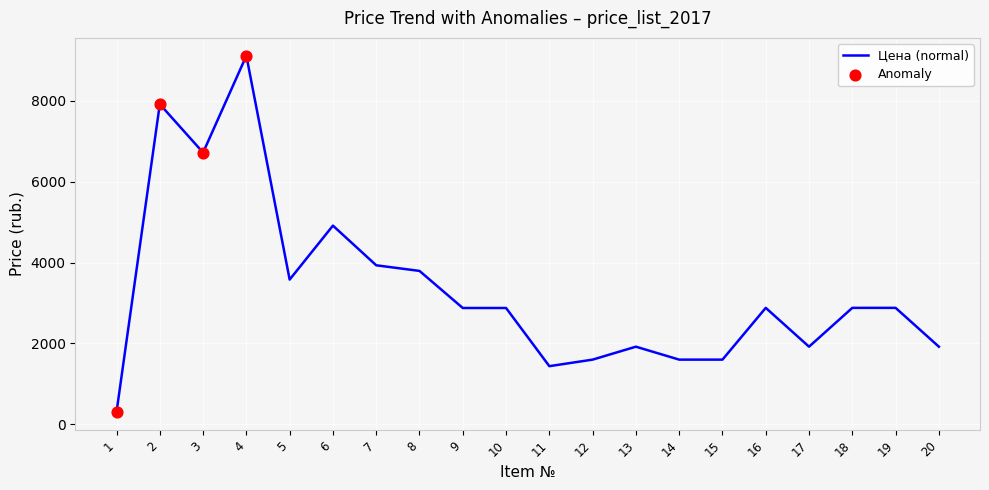

What is the change in value from 2 to 9?

-5040.0